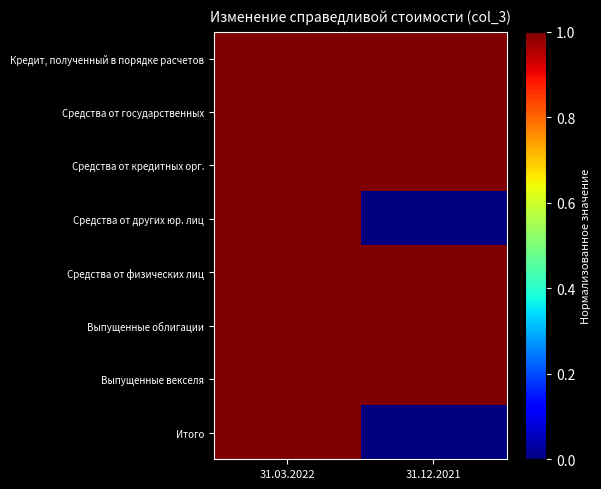

What is the spread (max minus min) of values at 31.12.2021?

1.0